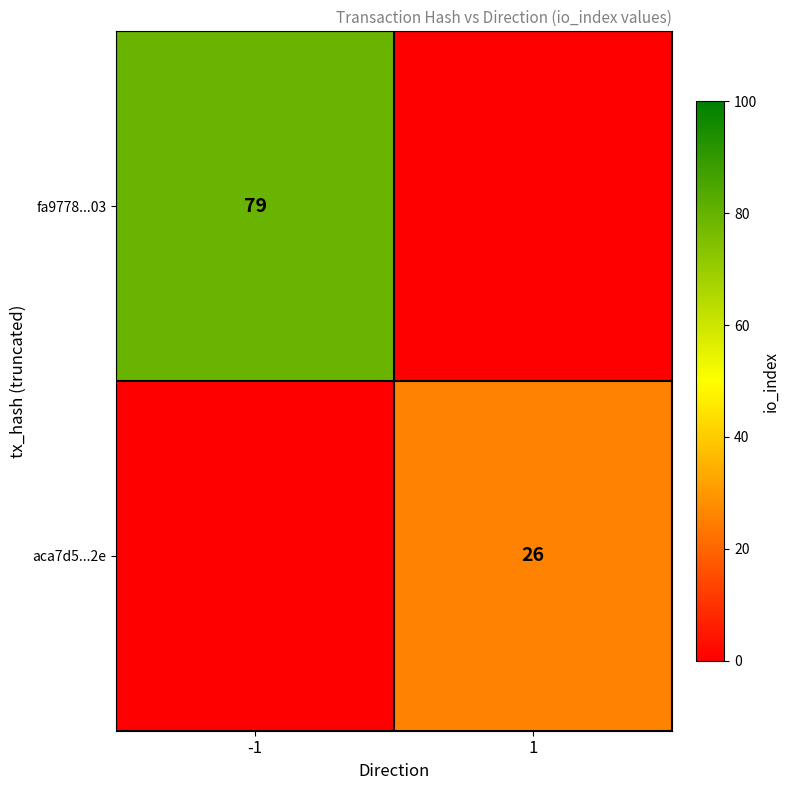

The fa9778...03 series shows 36.7 at -1. True or false?

False